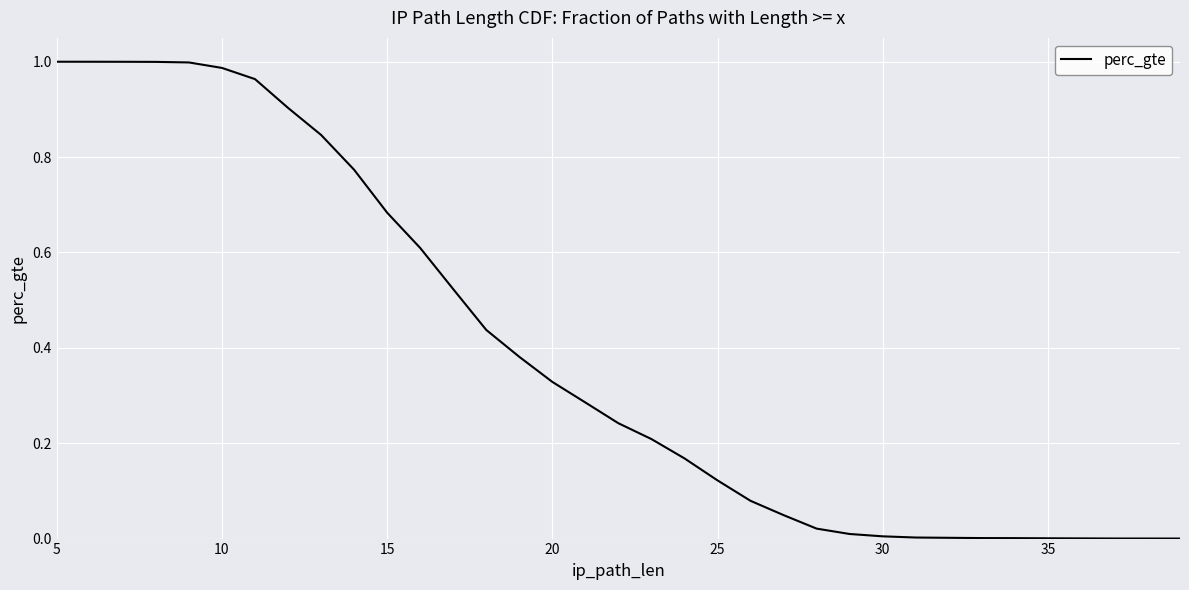

What is the sum of all values?

13.6